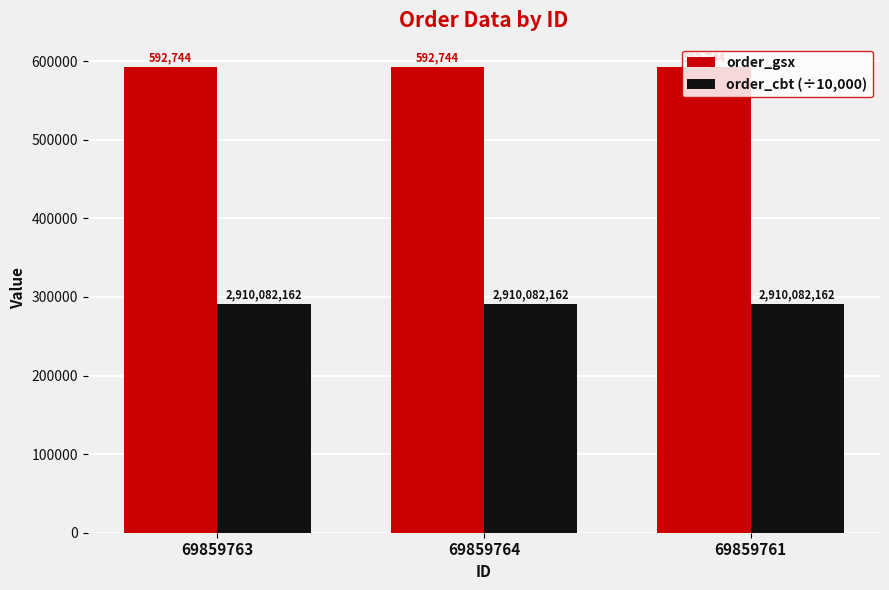

How many bars are there in total?

6